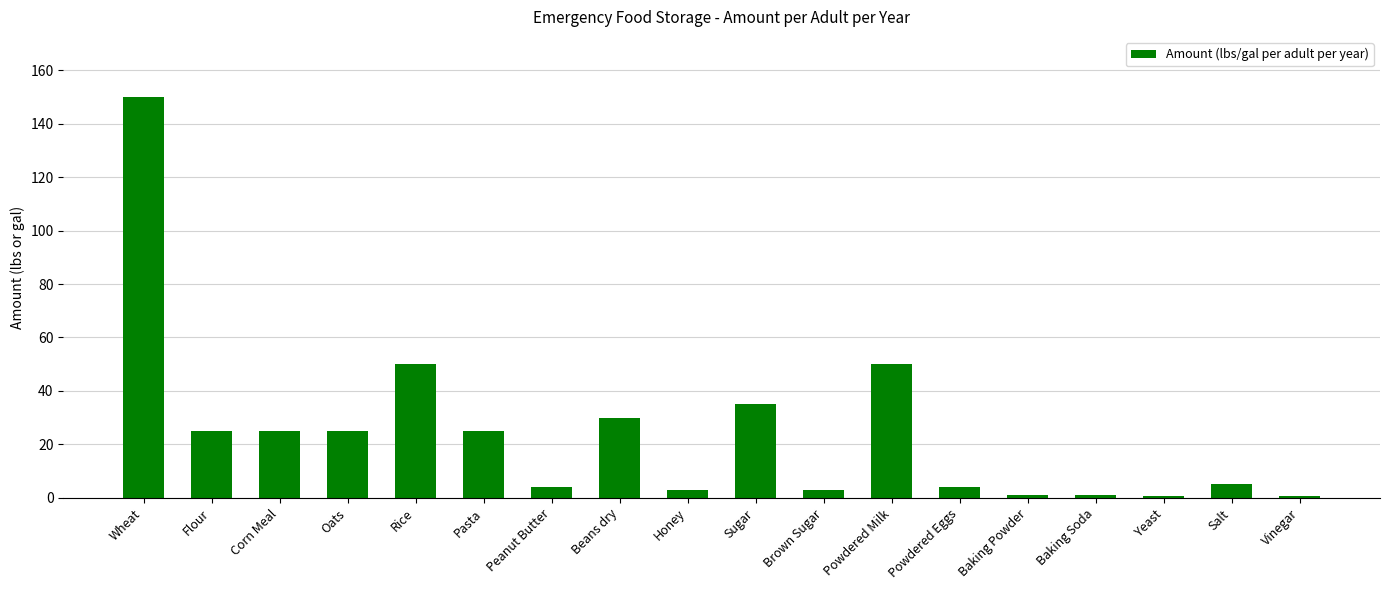

What is the sum of all values?

437.0